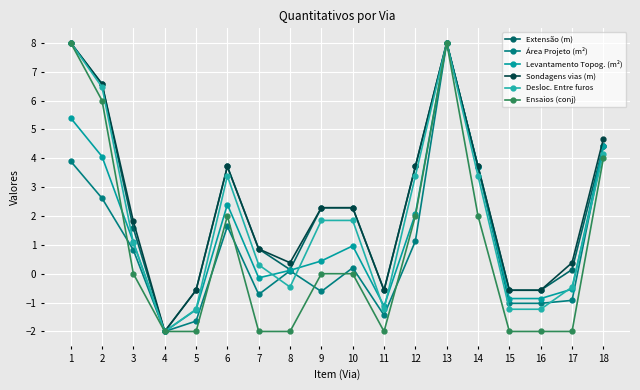

What is the minimum value shown in the chart?

-2.0